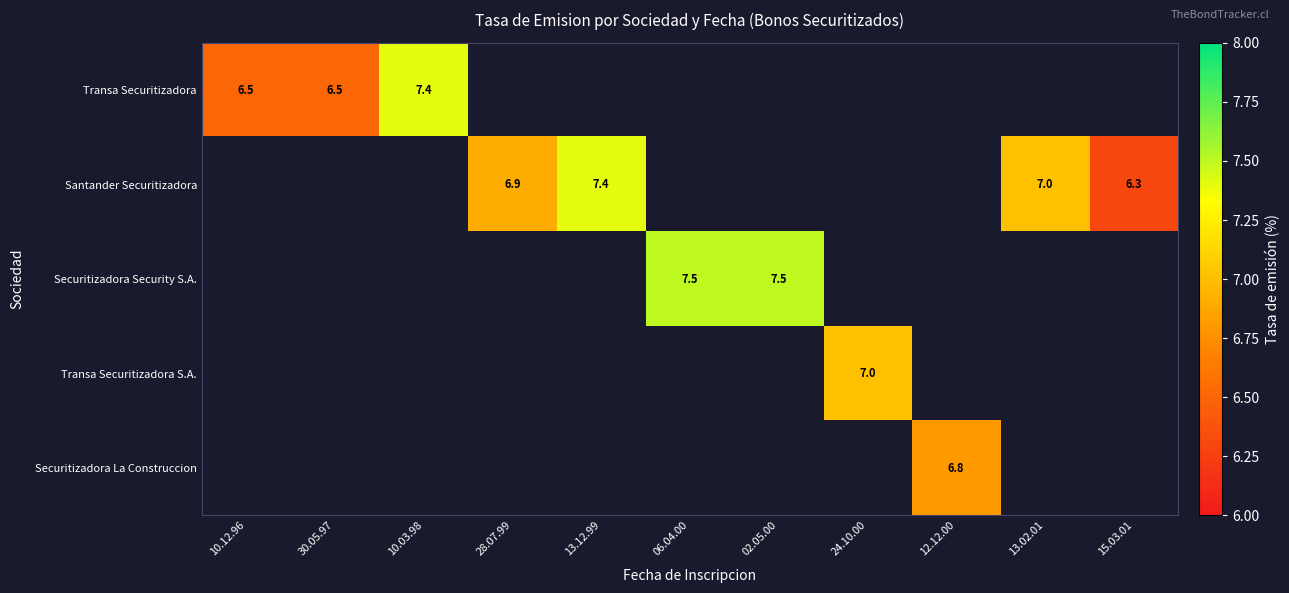

Count the number of categories in the chart.

11